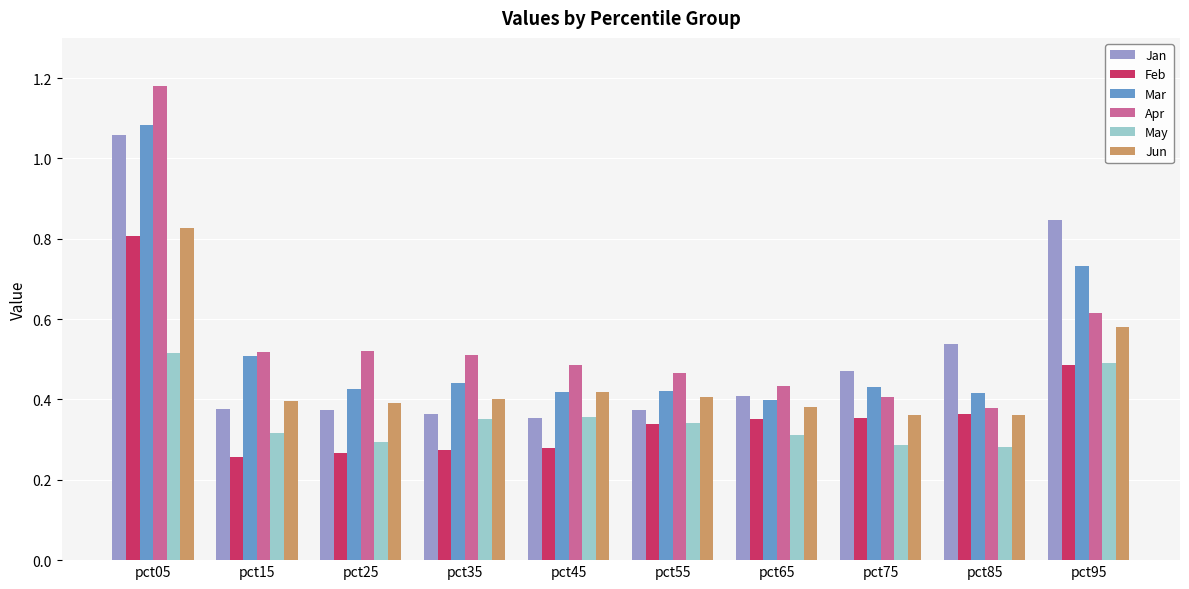

How many bars are there in each group?

6